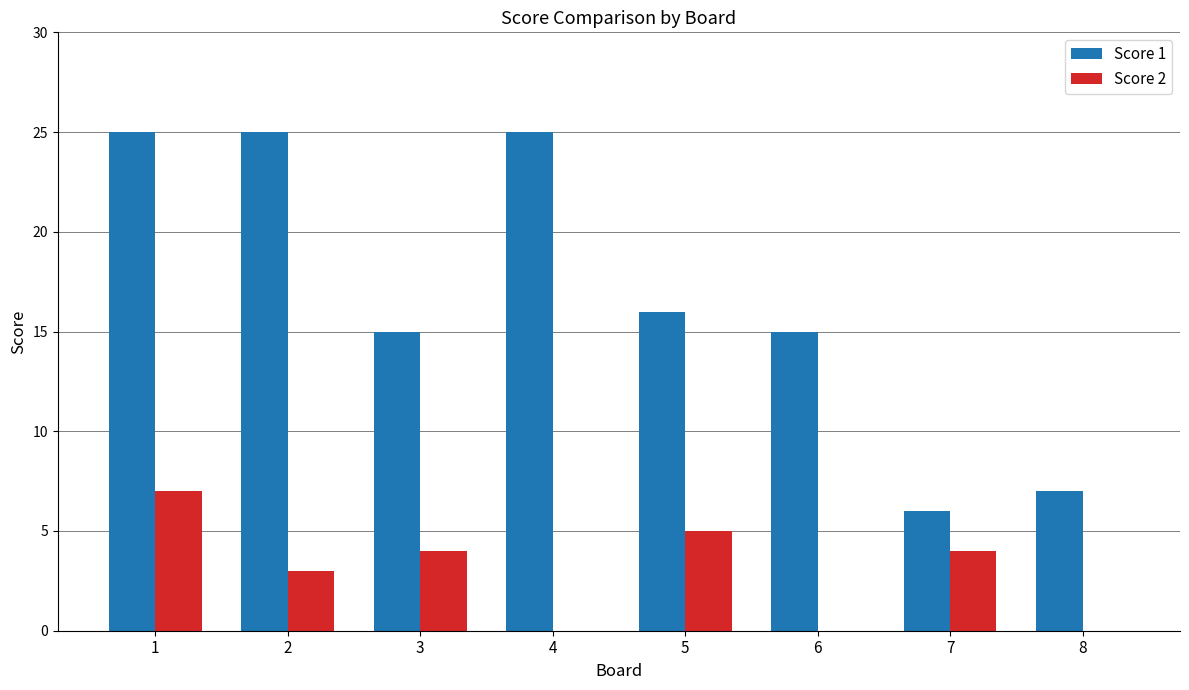

What is the greatest value displayed?

25